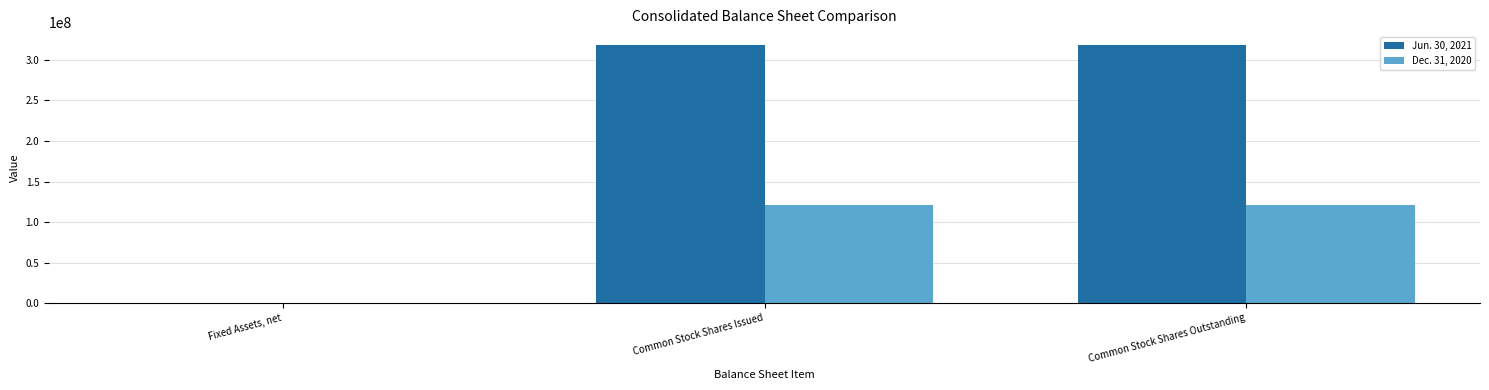

True or false: Jun. 30, 2021 has a value of 435447829 at Common Stock Shares Issued.

False